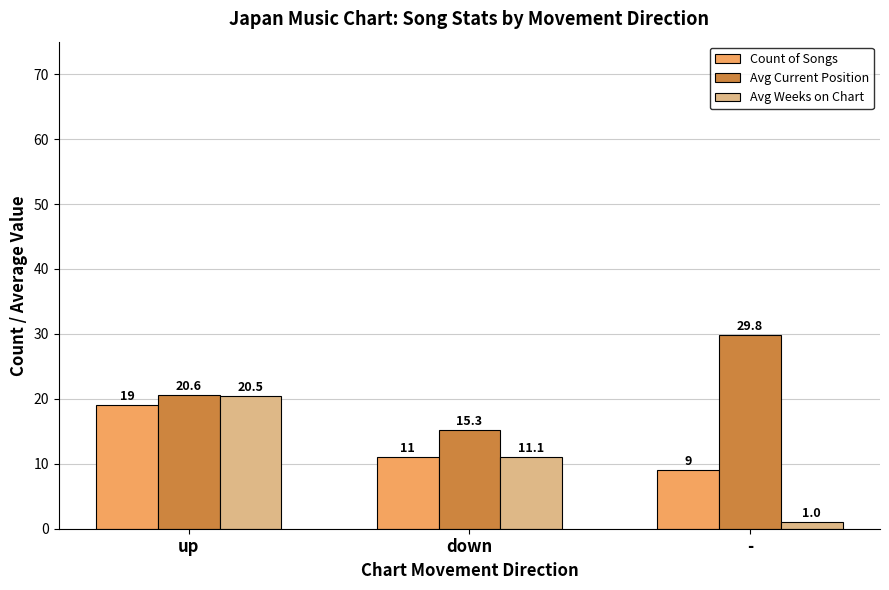

At -, list the series in order from largest to smallest.

Avg Current Position, Count of Songs, Avg Weeks on Chart